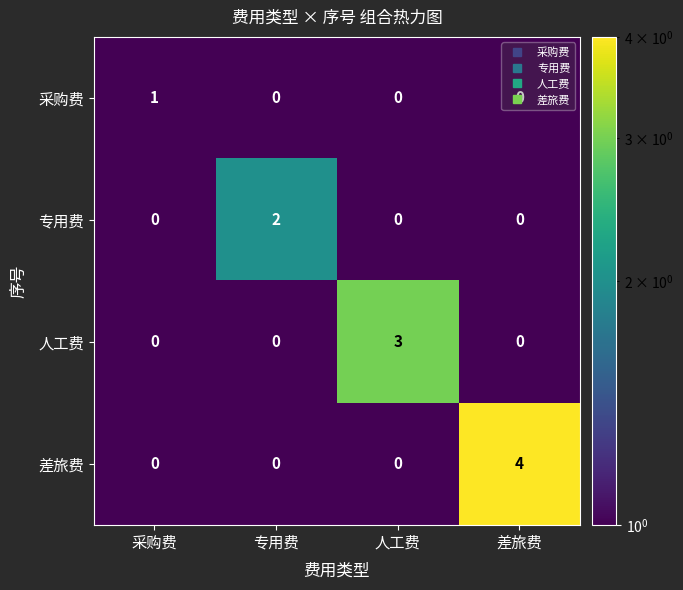

Between 采购费 and 人工费, which series saw the biggest shift?

人工费